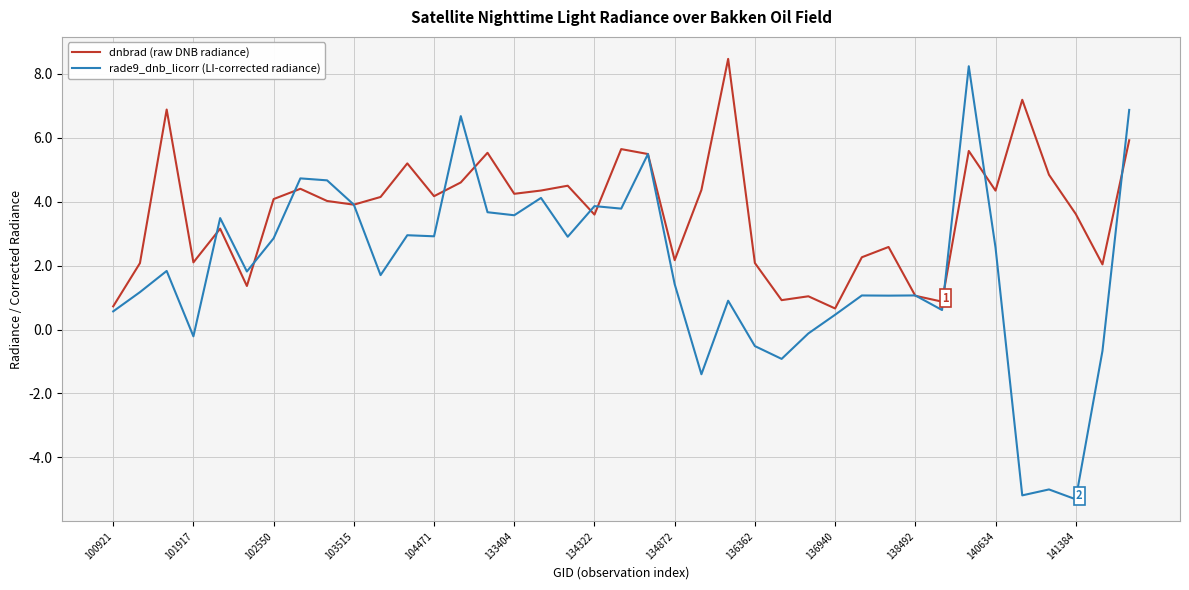

After their last crossing, which series has the higher values: rade9_dnb_licorr (LI-corrected radiance) or dnbrad (raw DNB radiance)?

rade9_dnb_licorr (LI-corrected radiance)